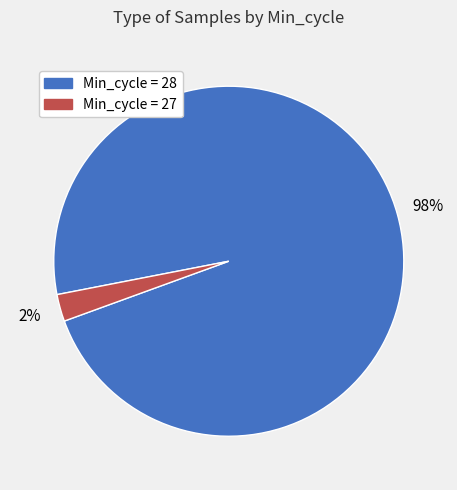

Is there any slice that represents more than half of the pie?

Yes